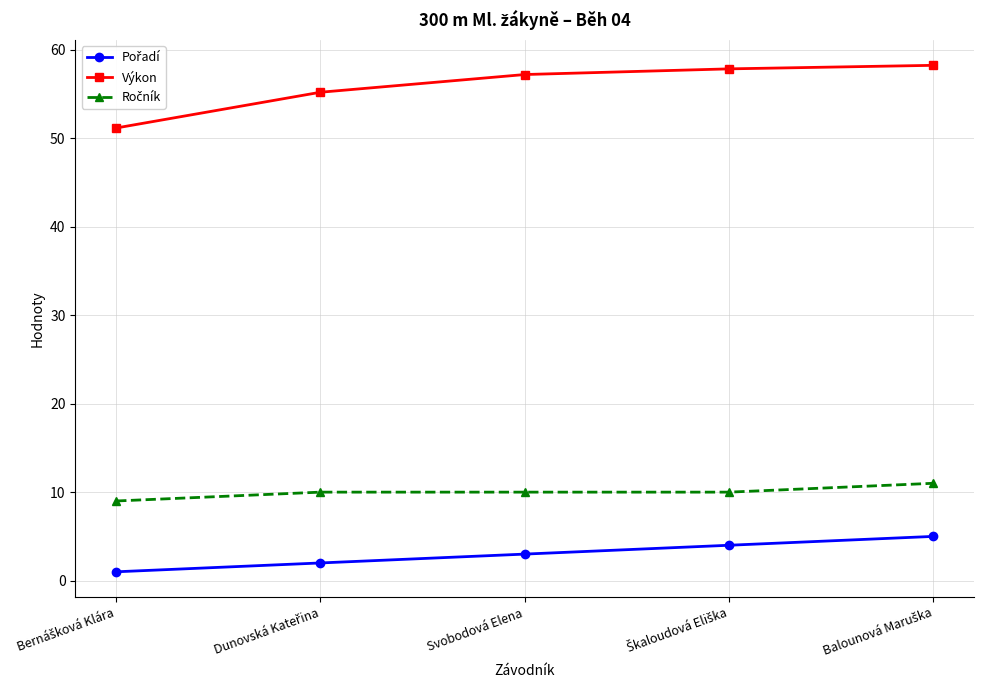

What is the difference between the highest and lowest values at Svobodová Elena?

54.2